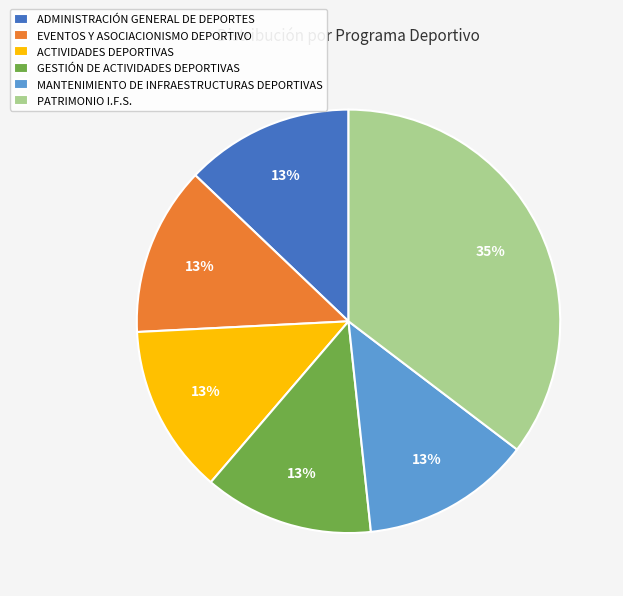

Does any single category account for the majority?

No